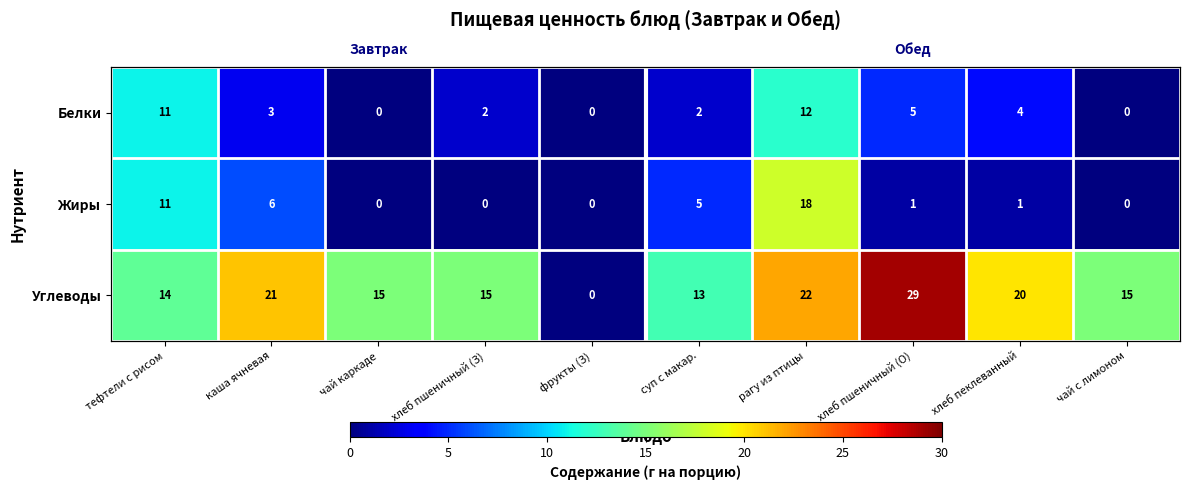

Which label corresponds to the largest value in the chart?

хлеб пшеничный (О)